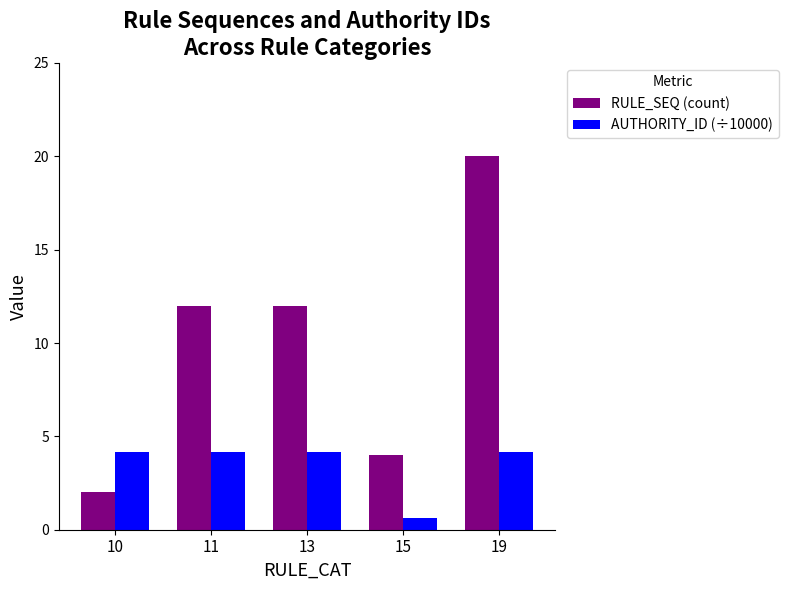

Reading right to left, list all the values displayed in this chart.

RULE_SEQ (count): 19=20.0	15=4.0	13=12.0	11=12.0	10=2.0
AUTHORITY_ID (÷10000): 19=4.2	15=0.6	13=4.2	11=4.2	10=4.2